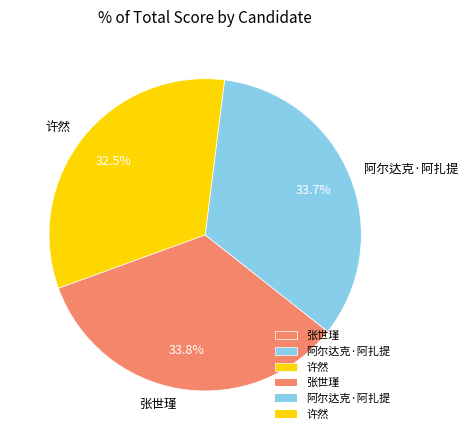

What percentage is NOT represented by 张世瑾?

66.2%